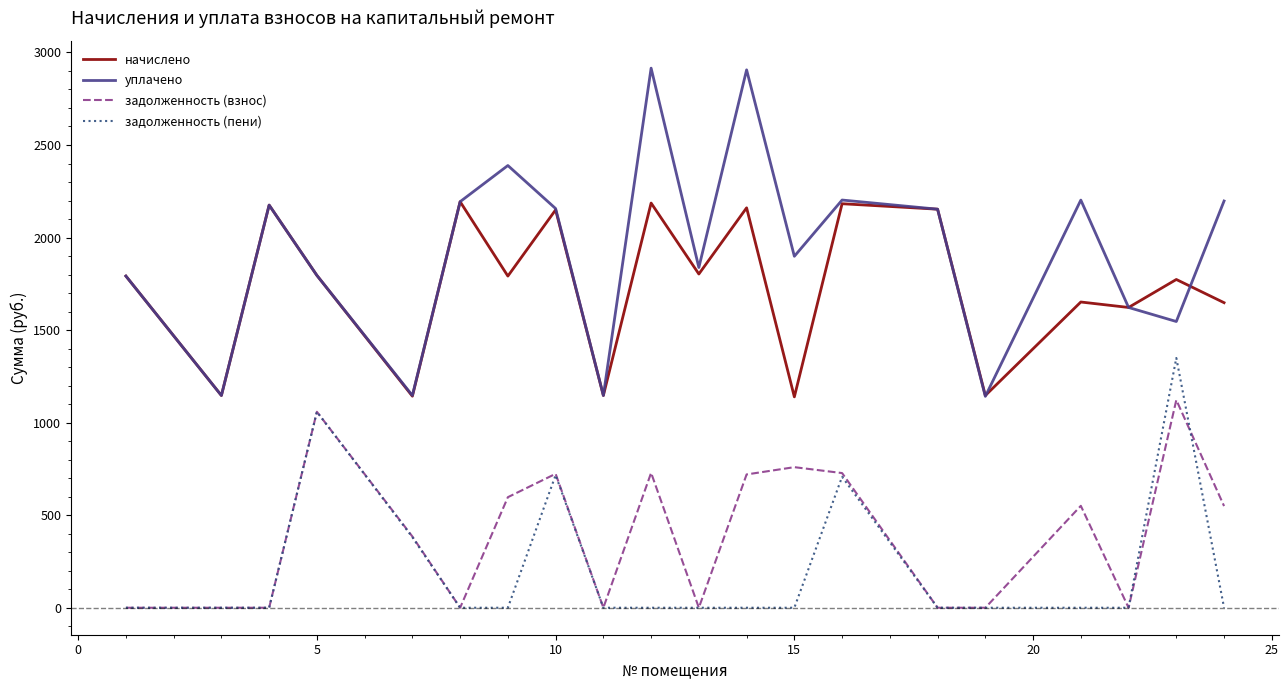

Rank the series by their maximum value, from highest to lowest.

уплачено, начислено, задолженность (пени), задолженность (взнос)